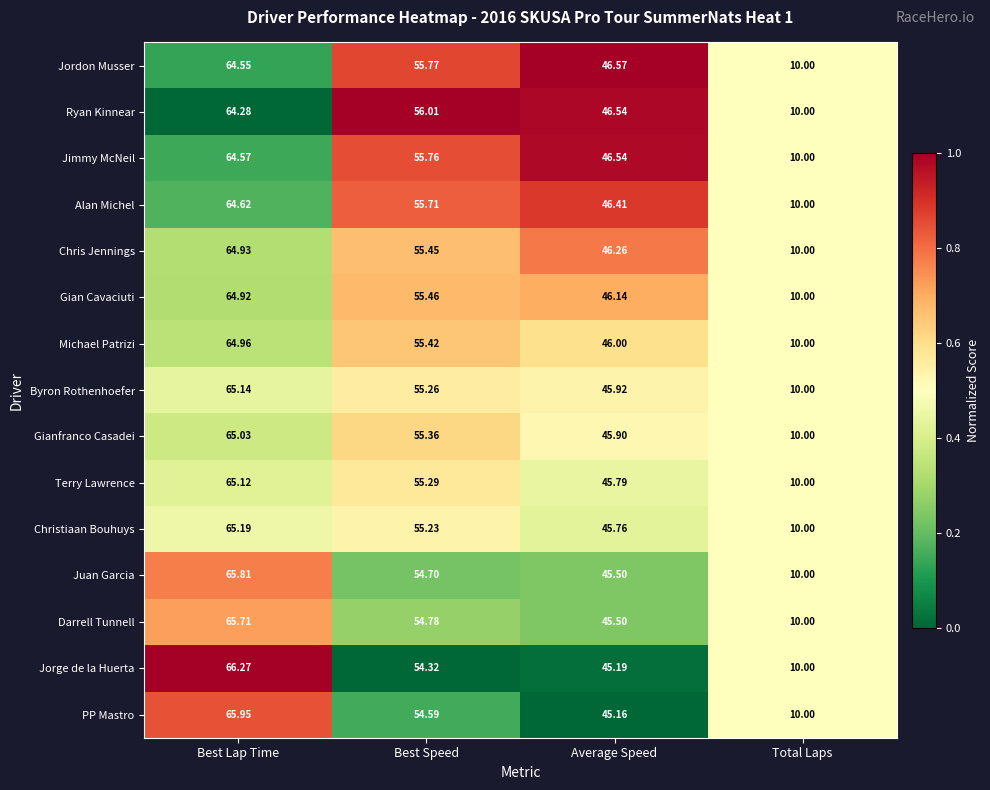

At which label is PP Mastro closest to 37?

Average Speed